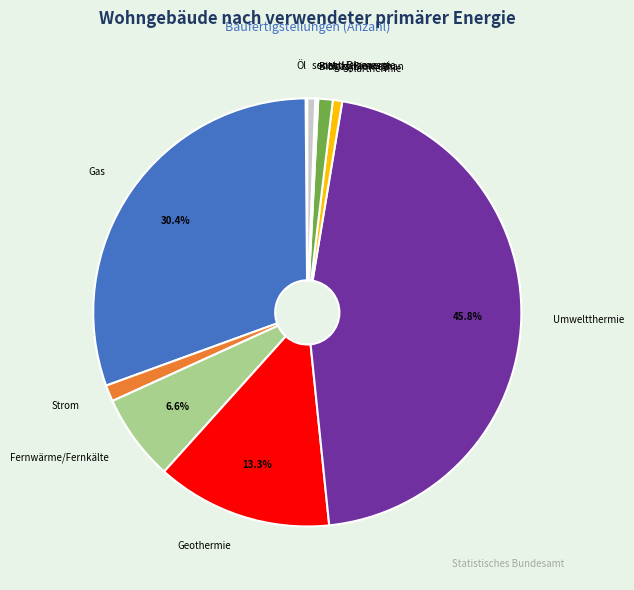

What portion of the pie excludes Gas?

69.6%